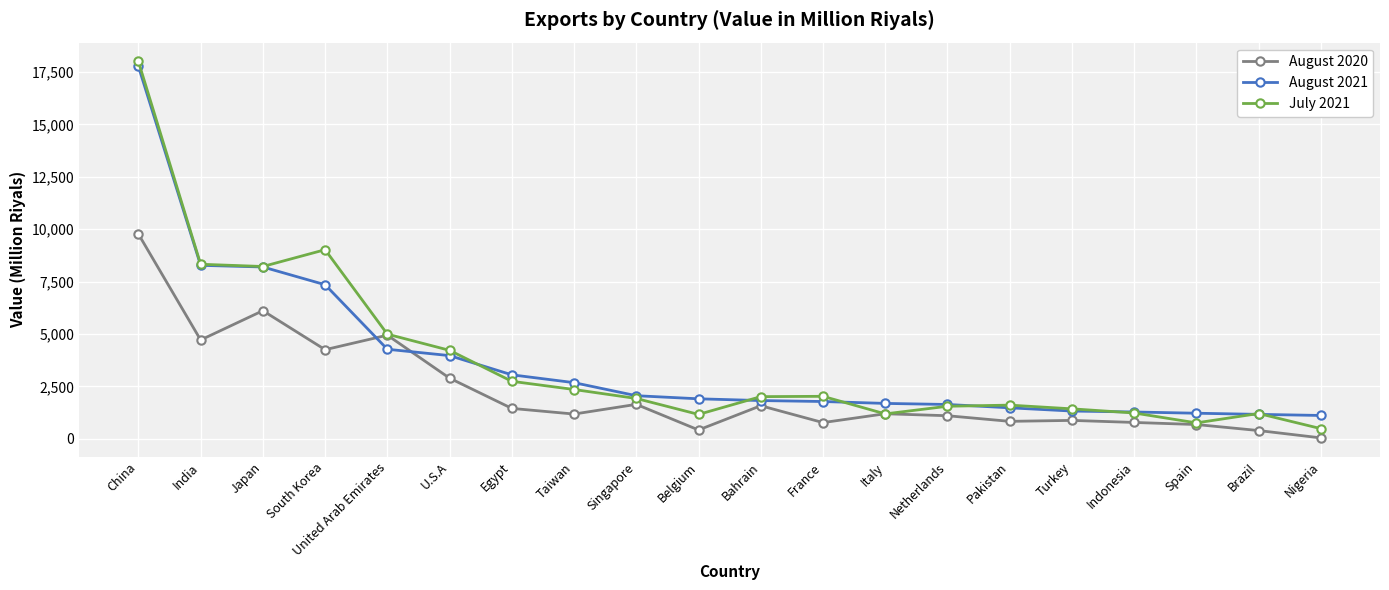

Which series ends up on top after the final intersection of August 2020 and August 2021?

August 2021